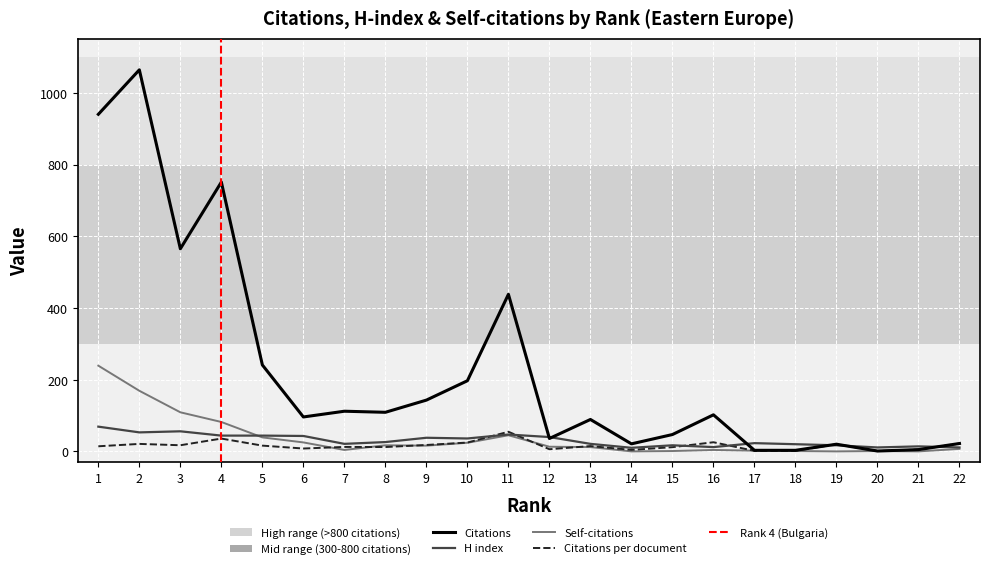

What is the sum of all Citations per document values?

347.1